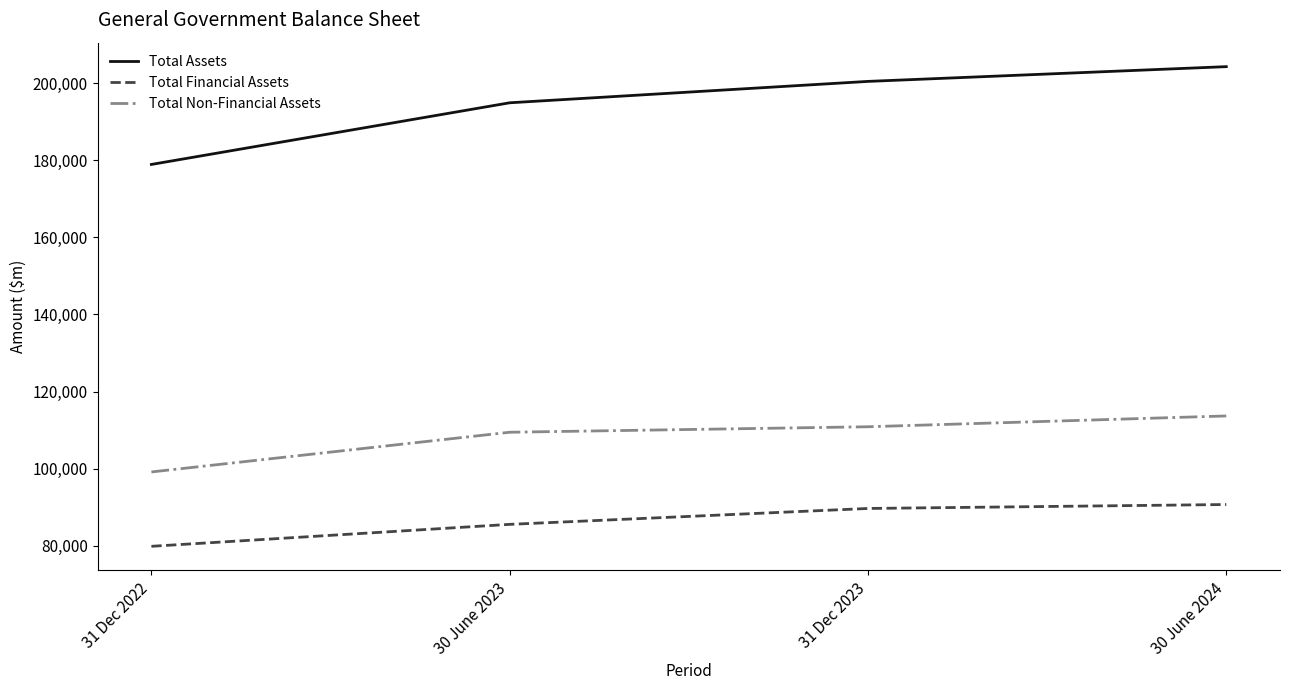

What value does the Total Financial Assets series have at 31 Dec 2022, to the nearest 50?

79800